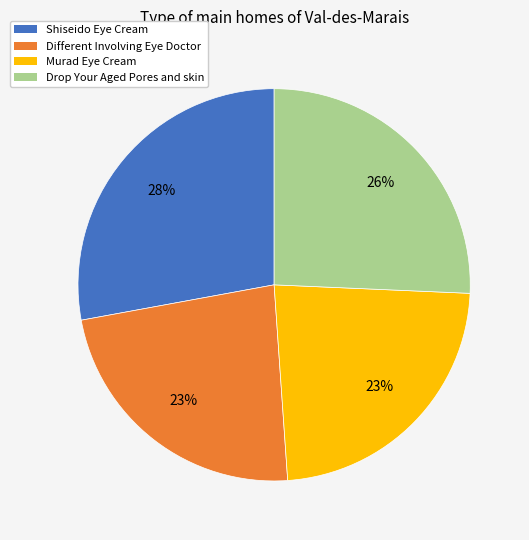

To the nearest percent, what is the combined percentage of Murad Eye Cream and Shiseido Eye Cream?

51%